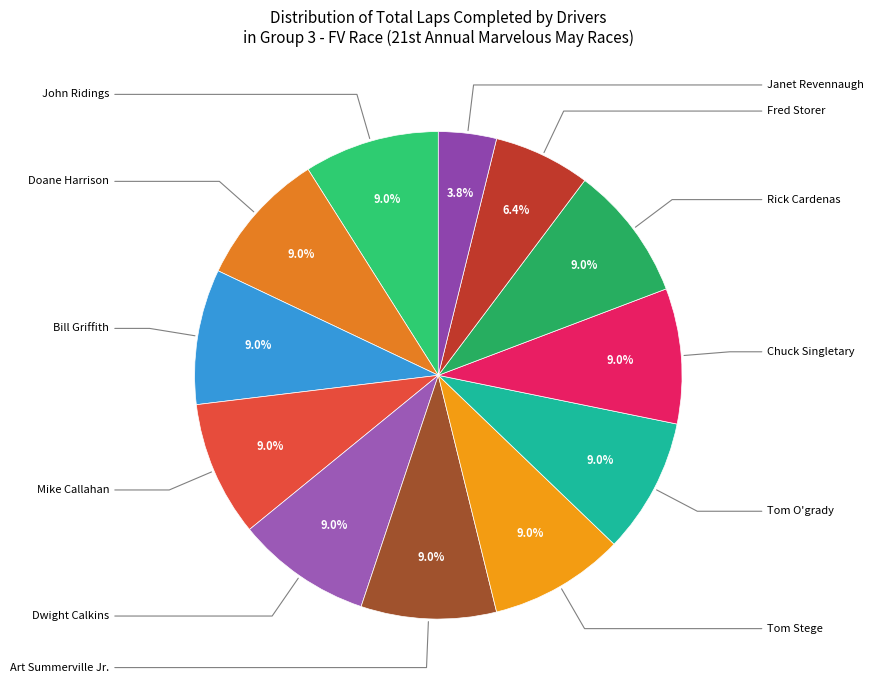

What is the smallest slice in the pie chart?

Janet Revennaugh